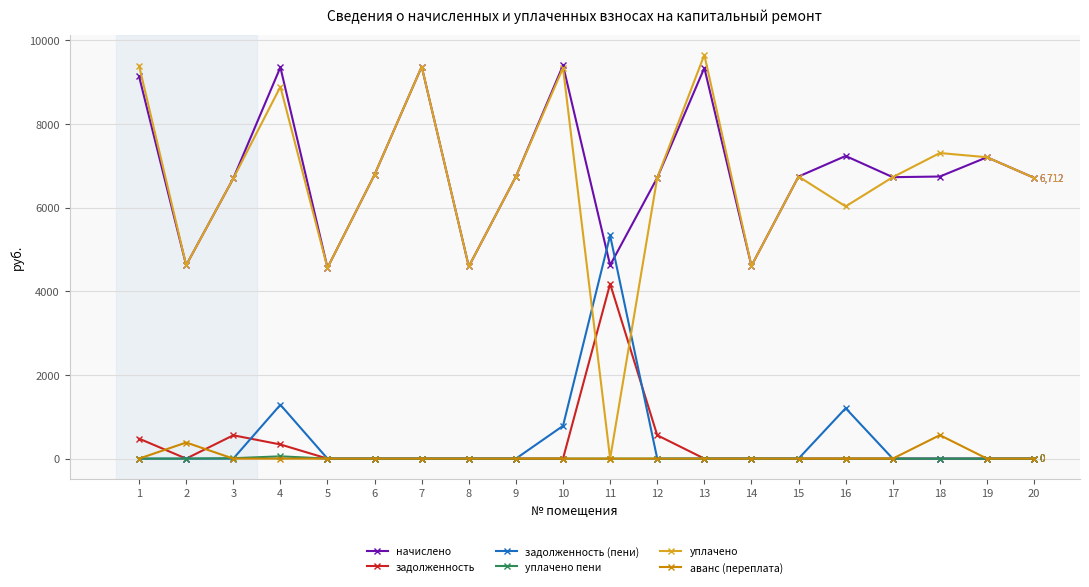

How many lines are shown in the chart?

6